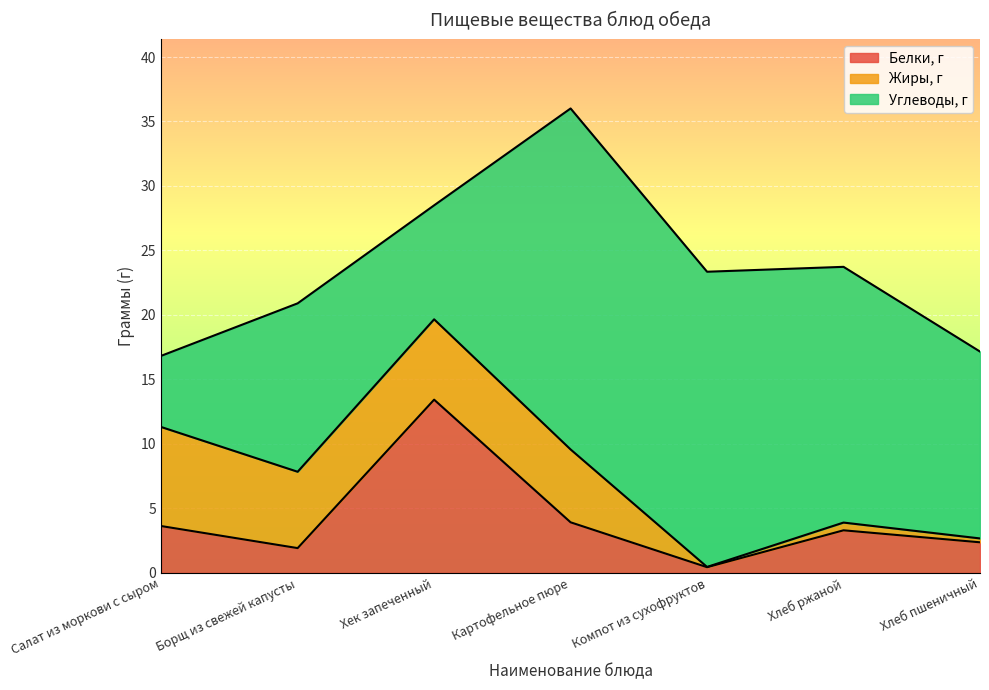

True or false: Белки, г has more than 2 points higher than both neighbors.

False